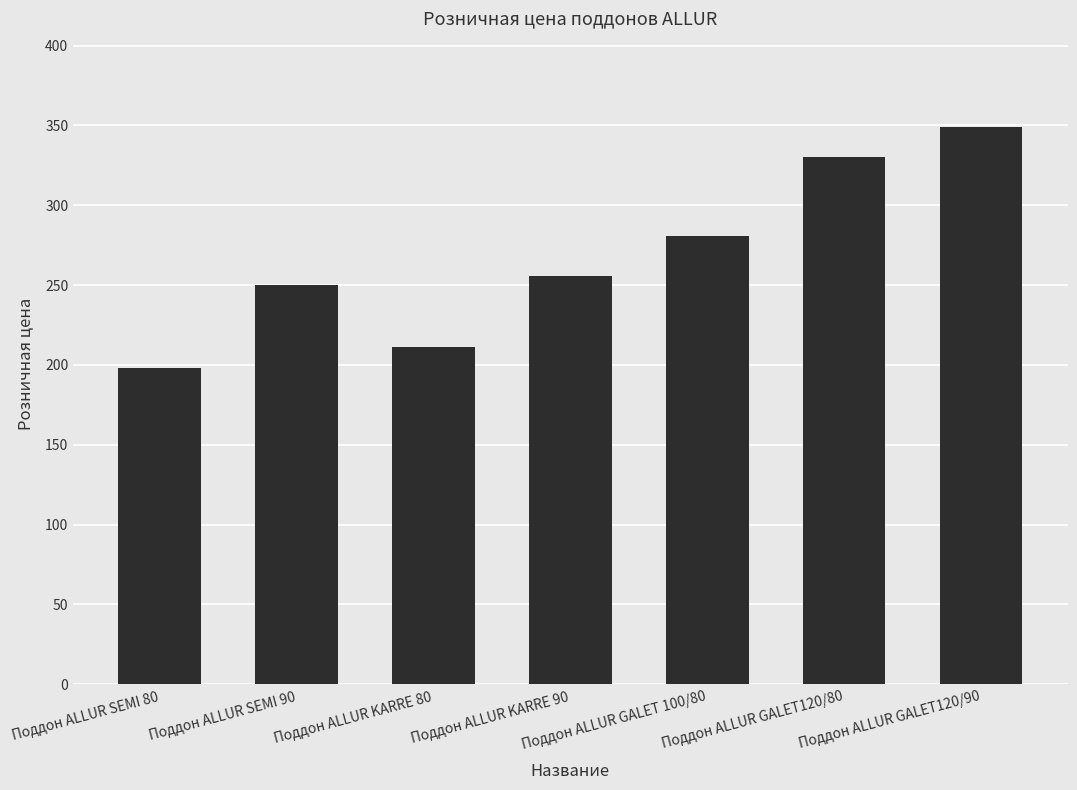

What is the sum of all values?

1875